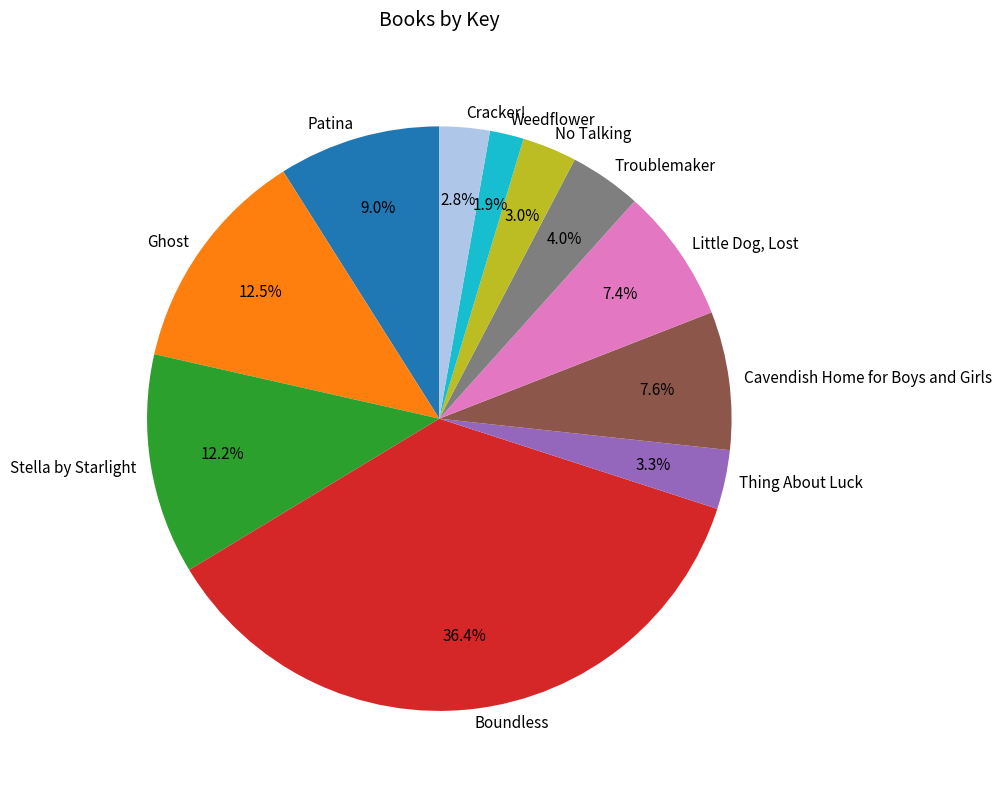

How many slices are in this pie chart?

11